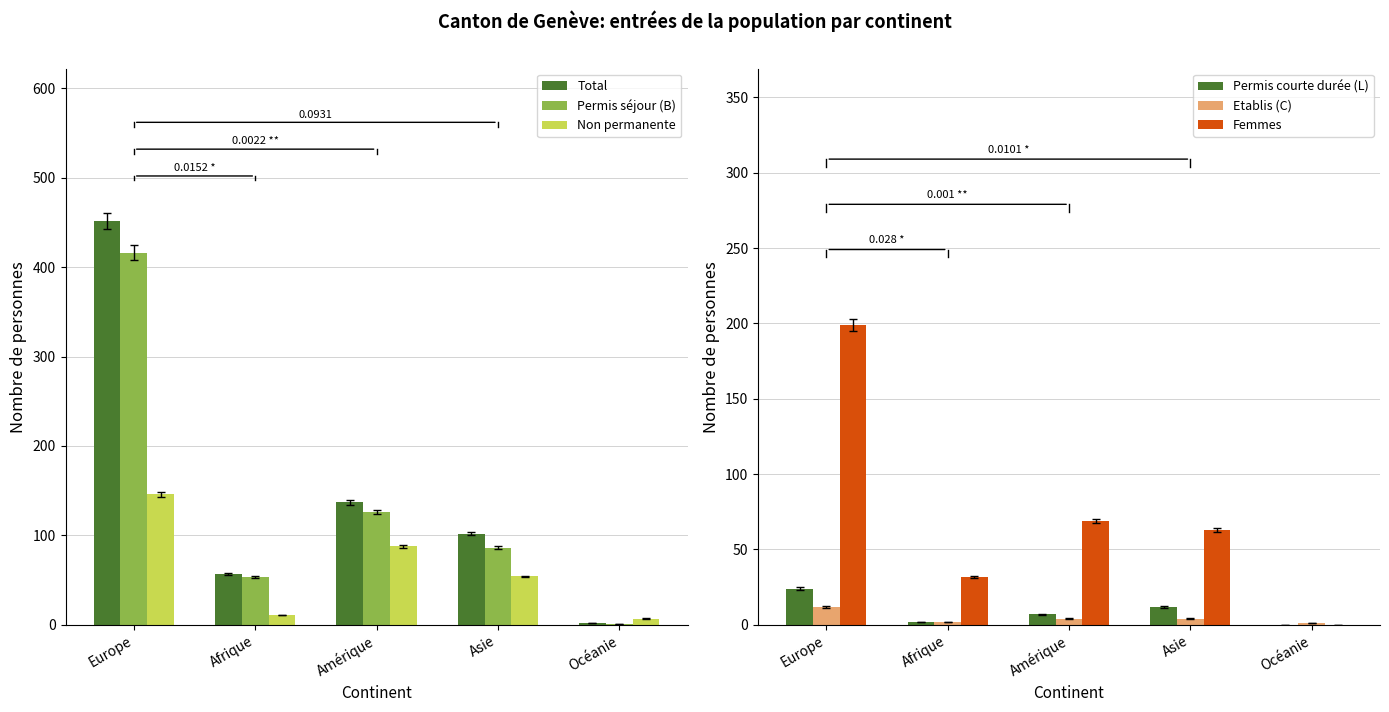

How many data points in Permis courte durée (L) are above 7?

2